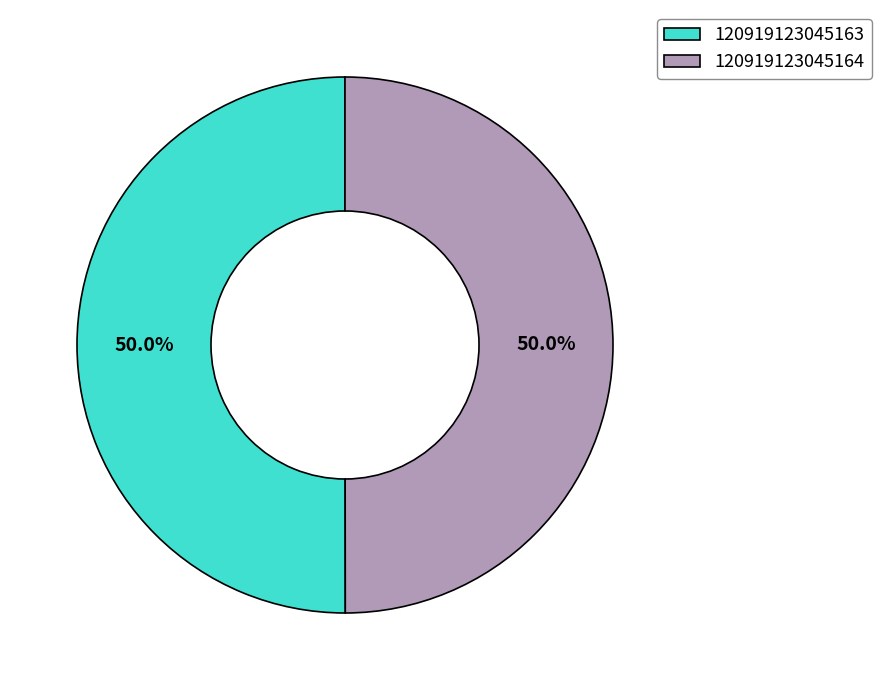

The 120919123045164 slice represents 62% of the pie. True or false?

False